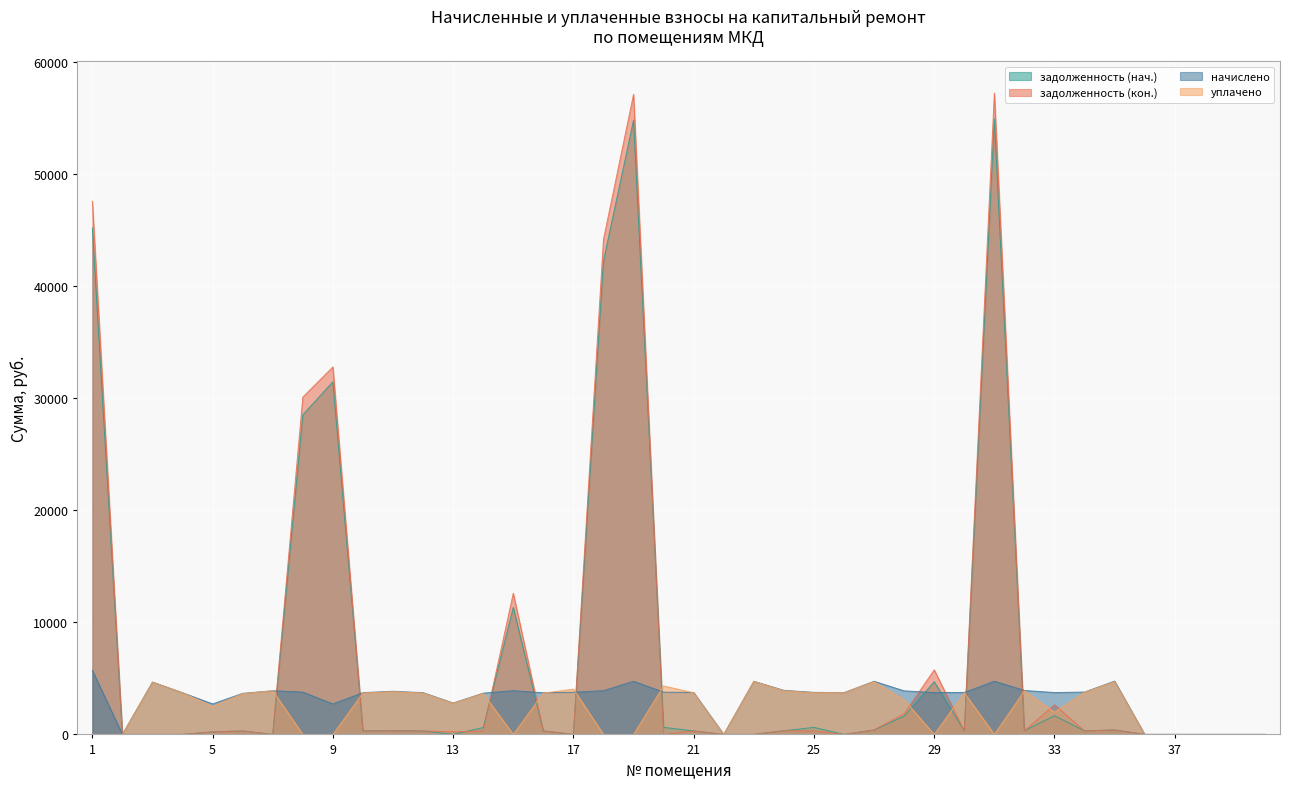

Rank the categories by уплачено value from highest to lowest.

23, 35, 27, 3, 20, 17, 24, 7, 32, 11, 34, 26, 25, 4, 21, 30, 10, 12, 16, 14, 6, 28, 13, 5, 33, 1, 2, 8, 9, 15, 18, 19, 22, 29, 31, 36, 37, 38, 39, 40